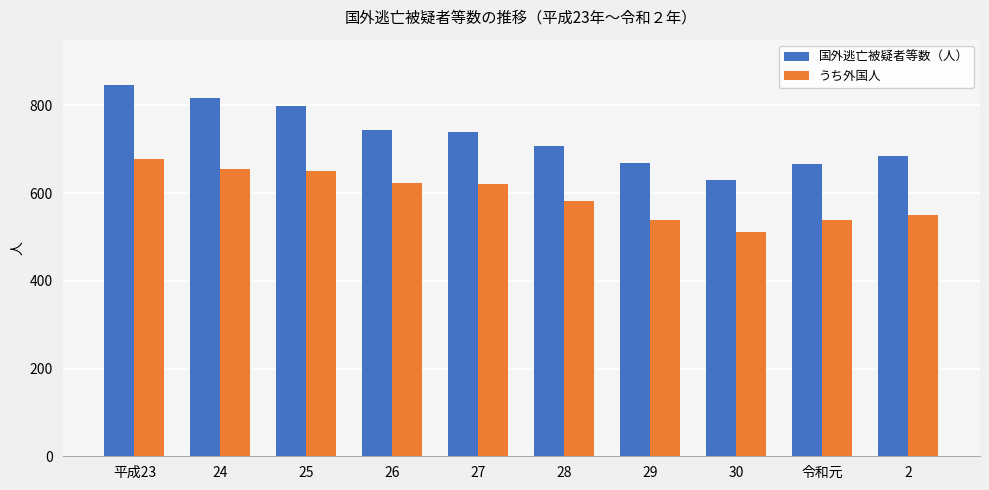

What is the difference between the 国外逃亡被疑者等数（人） values at 25 and 24?

20